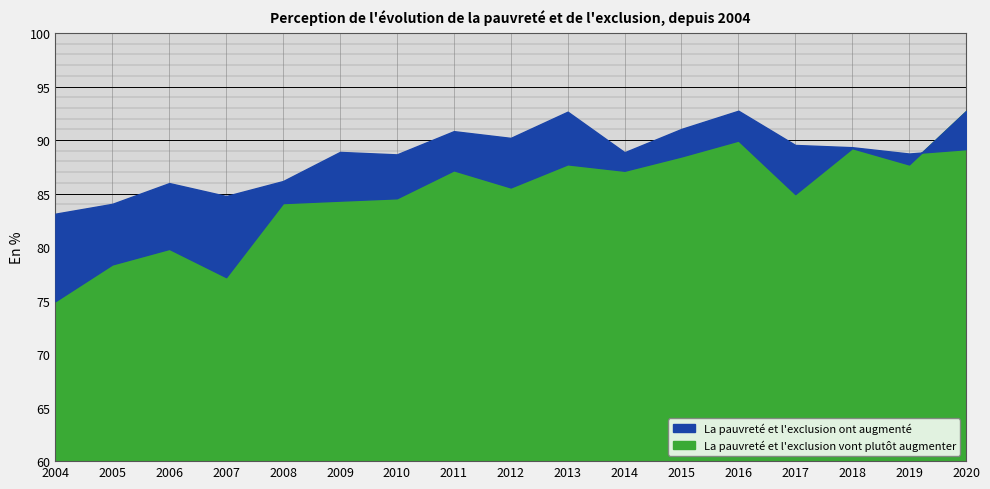

What is the total value across all series at 2013?

180.4